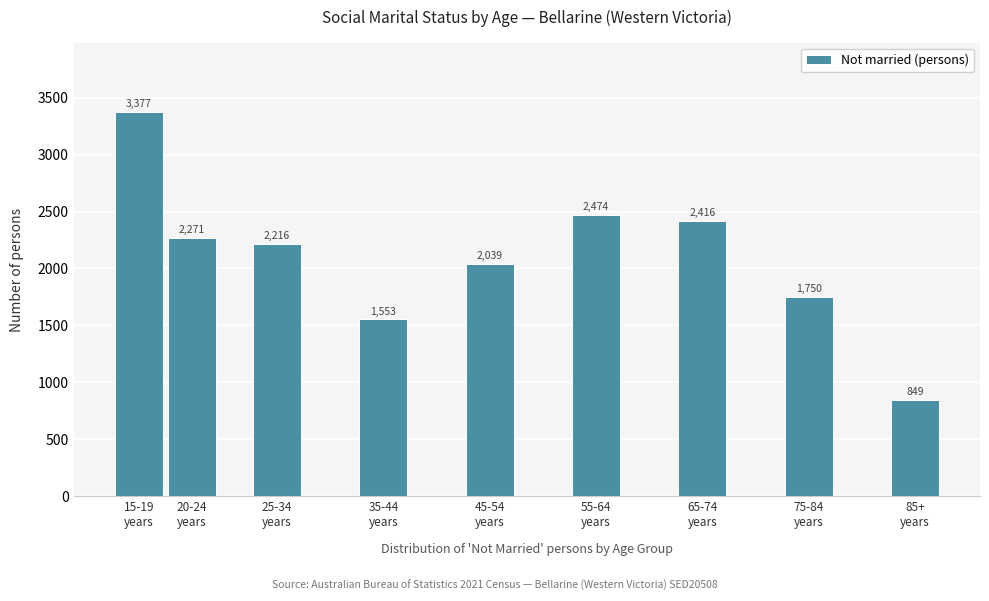

Reading left to right, what are all the values shown in this chart?

3377	2271	2216	1553	2039	2474	2416	1750	849